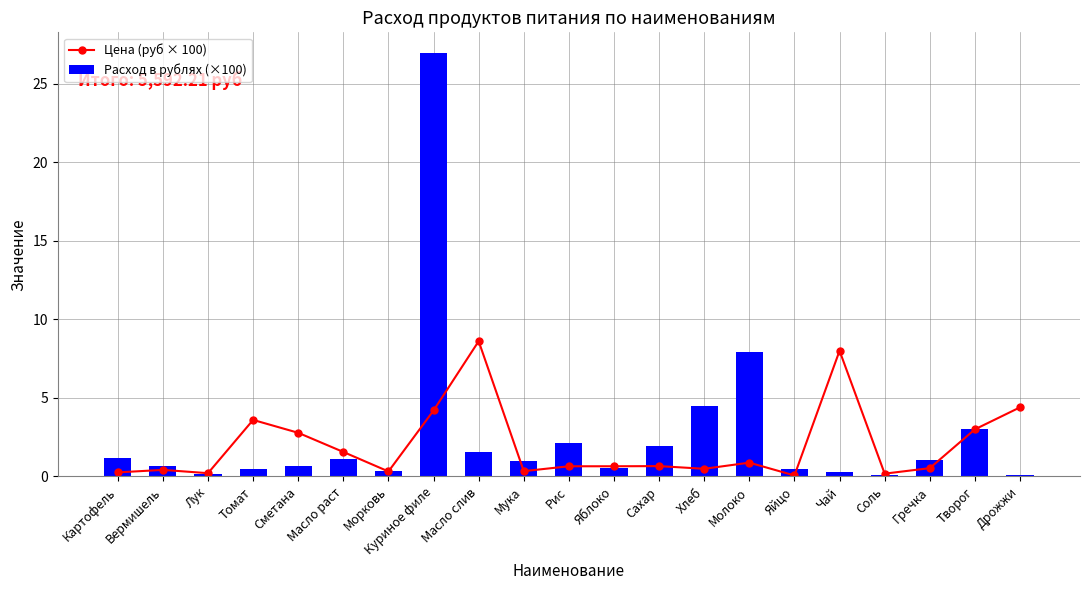

Which series has the widest spread of values?

Расход в рублях (×100)